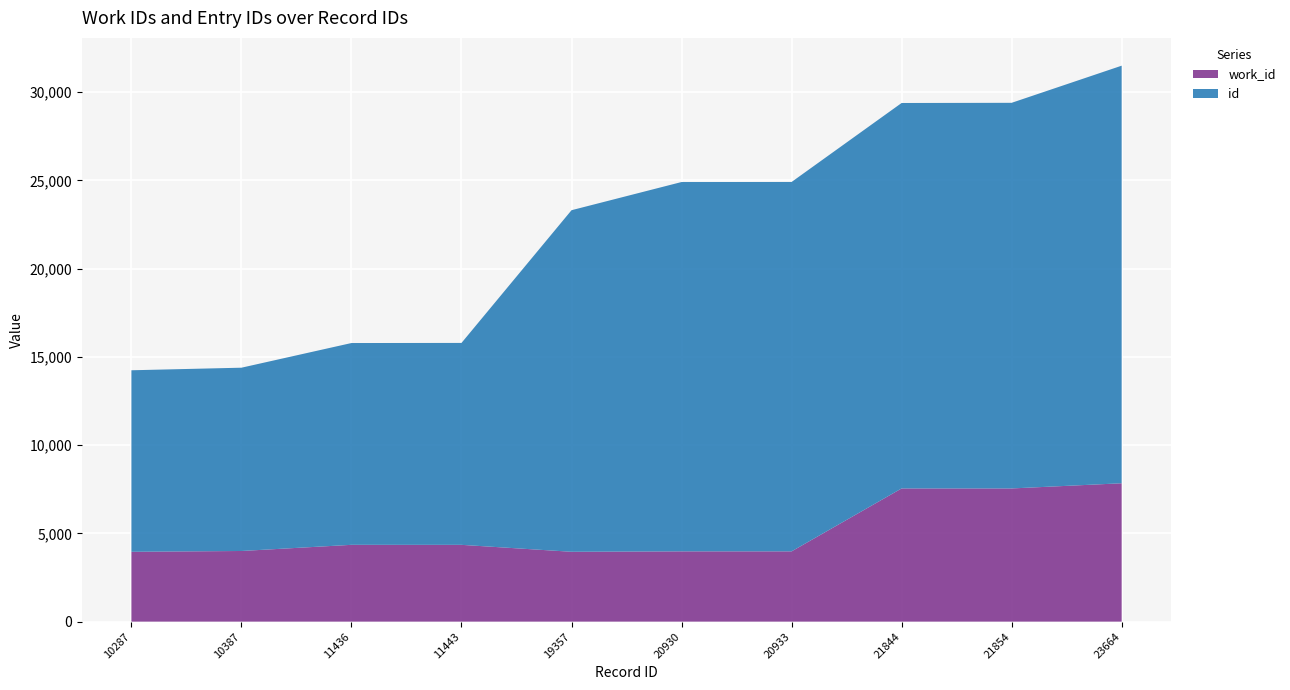

Reading left to right, what are all the values shown in this chart?

work_id: 10287=3958	10387=4004	11436=4353	11443=4352	19357=3959	20930=3983	20933=3983	21844=7548	21854=7548	23664=7842
id: 10287=10287	10387=10387	11436=11436	11443=11443	19357=19357	20930=20930	20933=20933	21844=21844	21854=21854	23664=23664